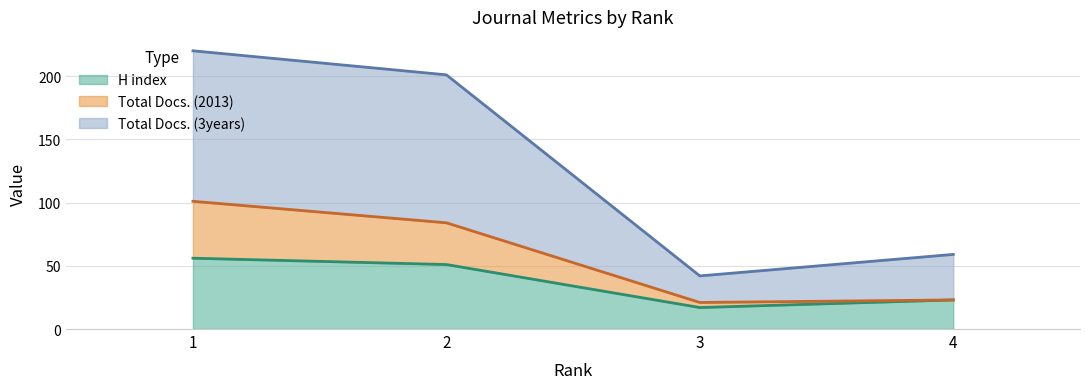

What is the sum of all Total Docs. (2013) values?

229